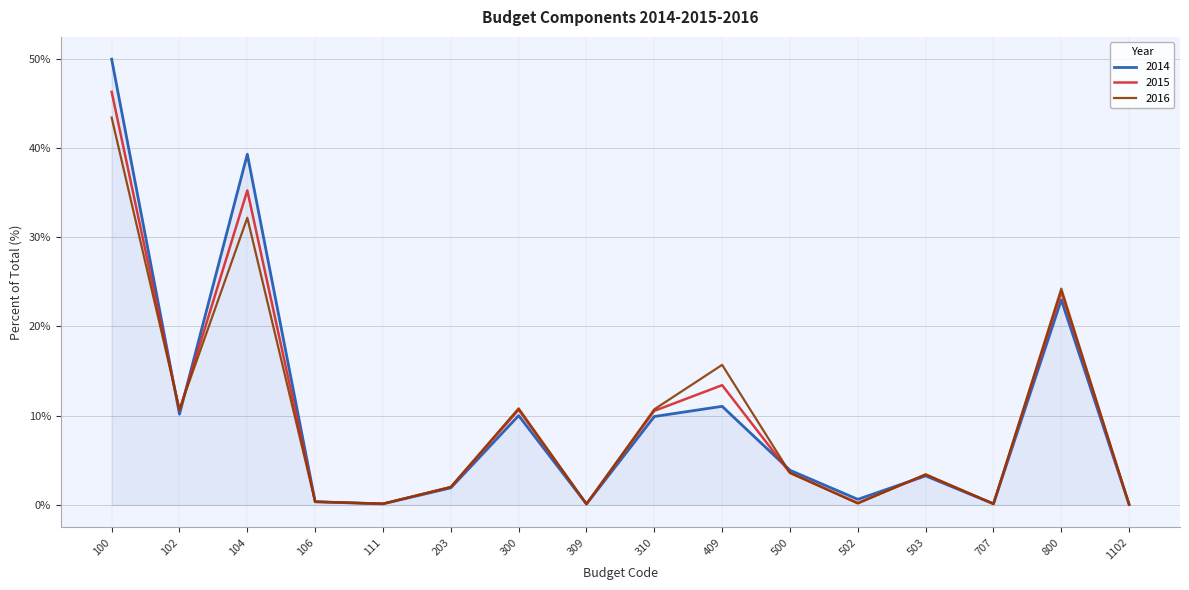

Does the chart display data point markers on the line(s)?

No